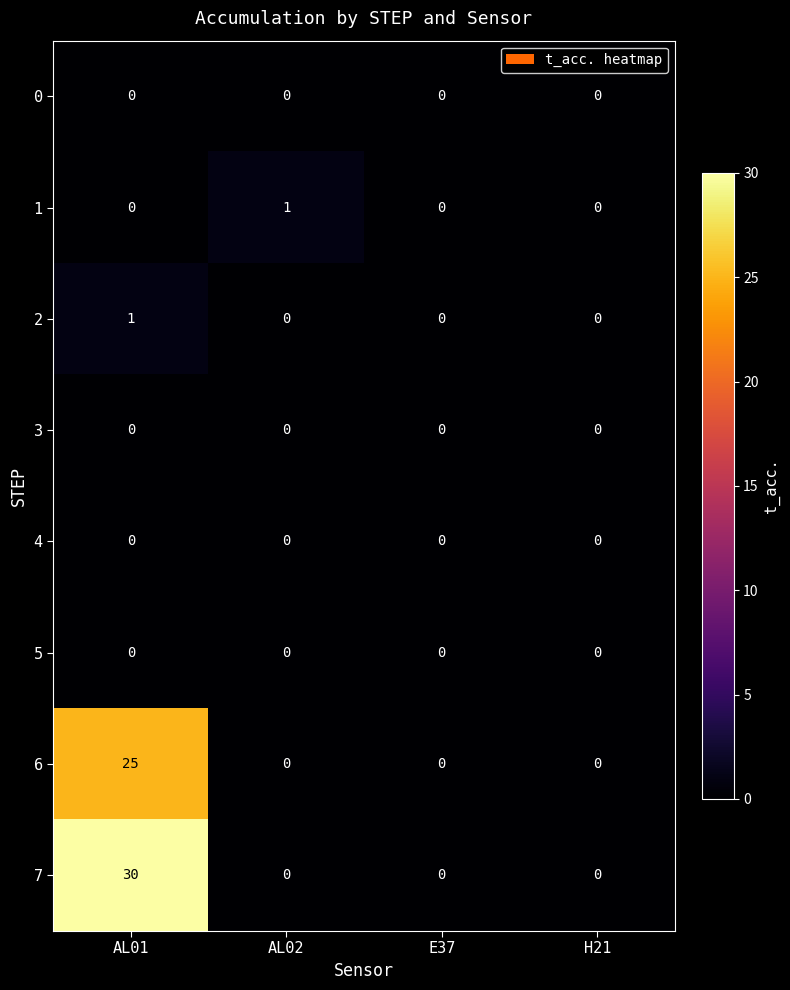

Count the 7 values in the range 0 to 30.

4